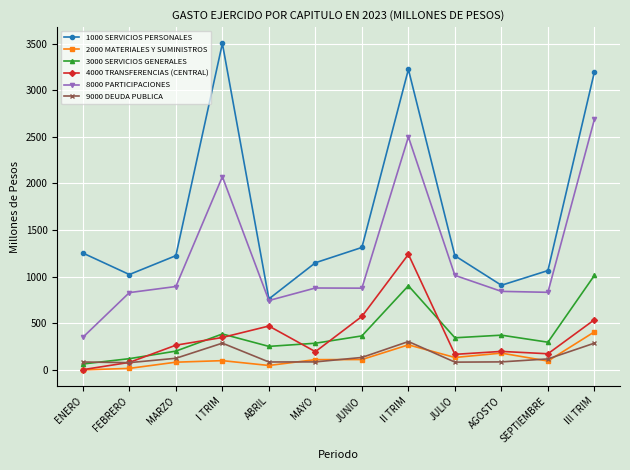

At which label does 1000 SERVICIOS PERSONALES reach its peak?

I TRIM